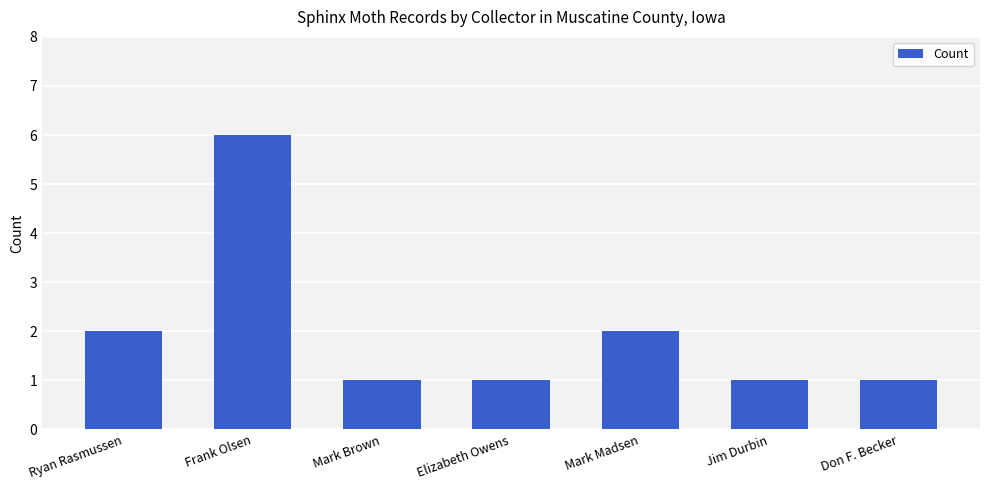

Approximately how many times larger is the value at Elizabeth Owens compared to Frank Olsen?

0.2